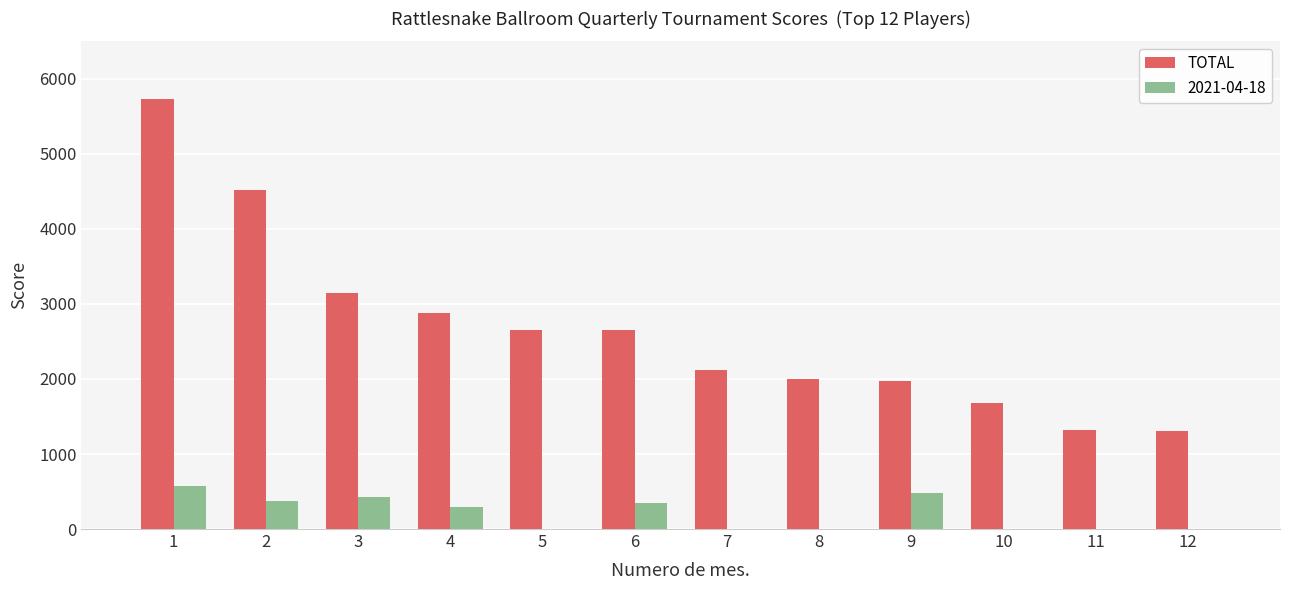

What is the sum of all TOTAL values?

31975